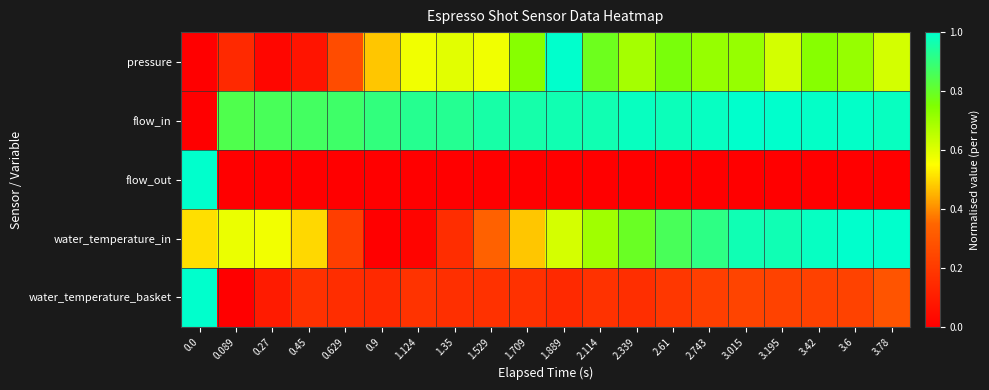

How many series are shown in this chart?

5